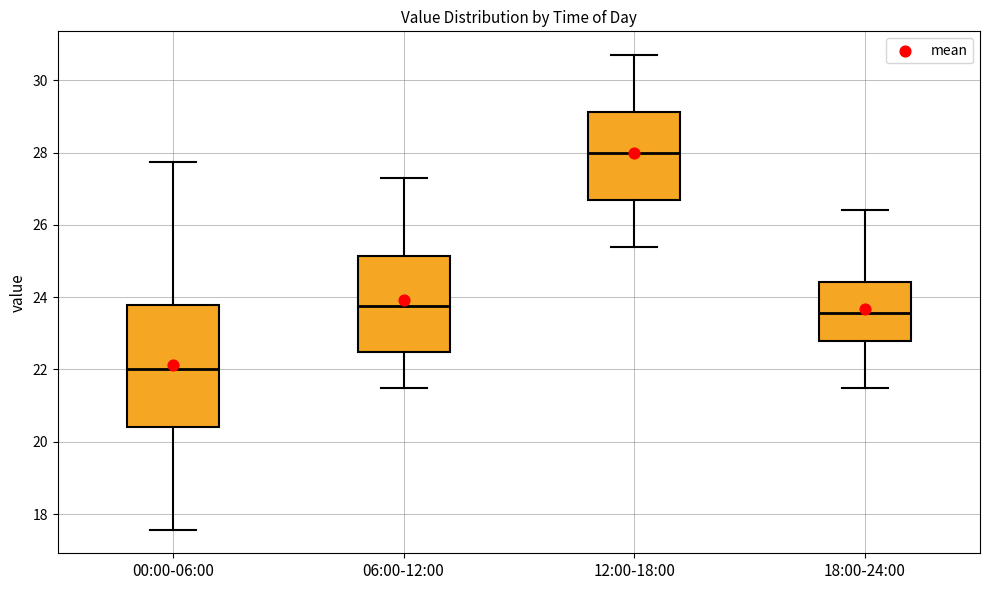

Reading left to right, transcribe this box plot: for each box, give where its median line is, the range the box spans, and where its two whiskers end, as read against the y-axis. The values are not printed on the chart, so give them approximately, as read against the axis.

00:00-06:00: median 22.0, box 20.4 to 23.8, whiskers 17.6 to 27.8
06:00-12:00: median 23.8, box 22.4 to 25.2, whiskers 21.6 to 27.4
12:00-18:00: median 28.0, box 26.8 to 29.2, whiskers 25.4 to 30.8
18:00-24:00: median 23.6, box 22.8 to 24.4, whiskers 21.6 to 26.4